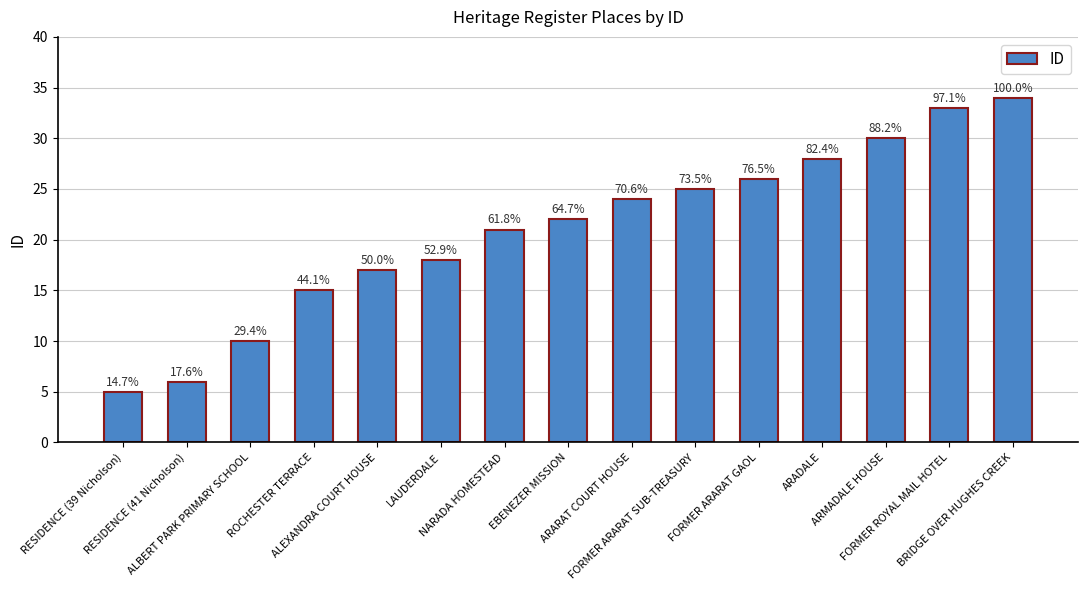

Reading left to right, transcribe all the data shown in this chart.

RESIDENCE (39 Nicholson)=5	RESIDENCE (41 Nicholson)=6	ALBERT PARK PRIMARY SCHOOL=10	ROCHESTER TERRACE=15	ALEXANDRA COURT HOUSE=17	LAUDERDALE=18	NARADA HOMESTEAD=21	EBENEZER MISSION=22	ARARAT COURT HOUSE=24	FORMER ARARAT SUB-TREASURY=25	FORMER ARARAT GAOL=26	ARADALE=28	ARMADALE HOUSE=30	FORMER ROYAL MAIL HOTEL=33	BRIDGE OVER HUGHES CREEK=34